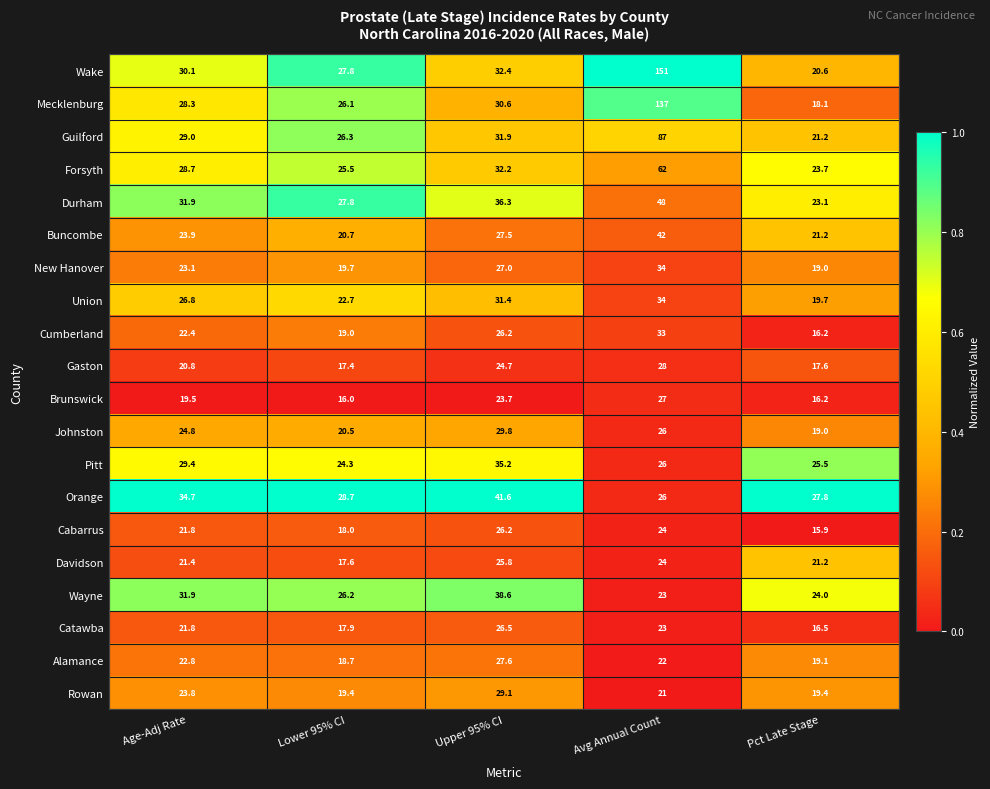

Which series has the widest spread of values?

Wake